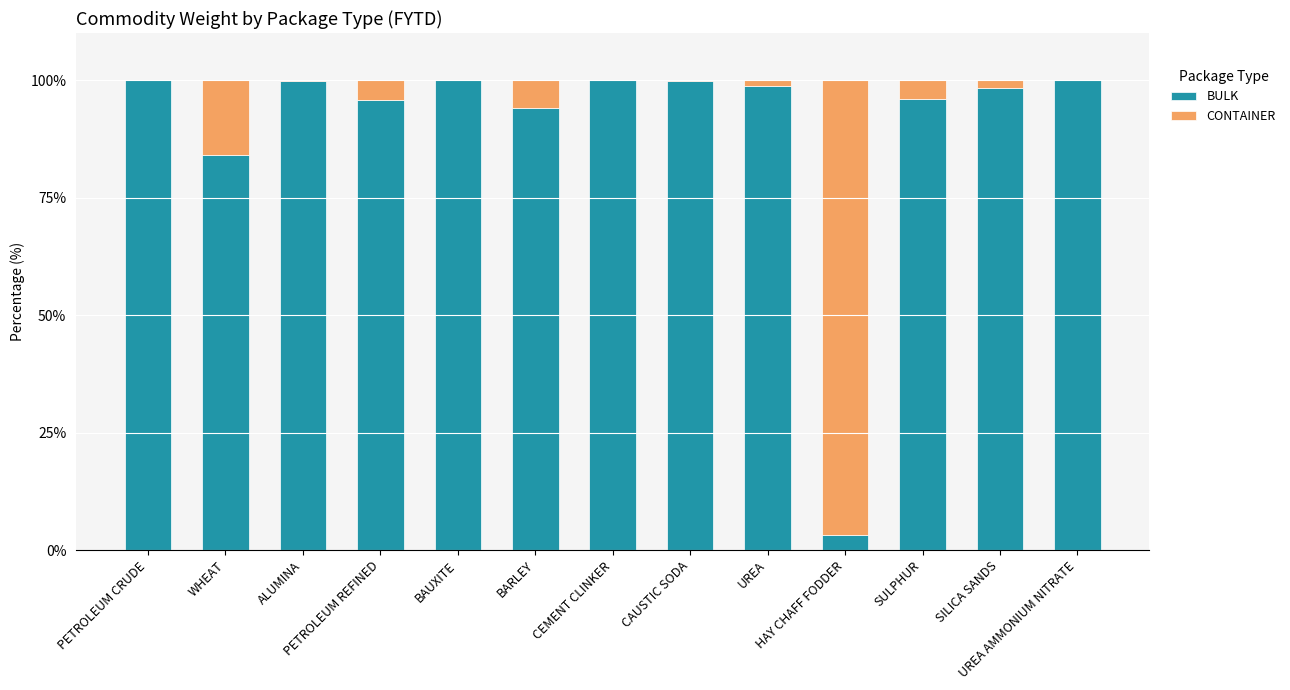

What is the maximum value for BULK?

100.0